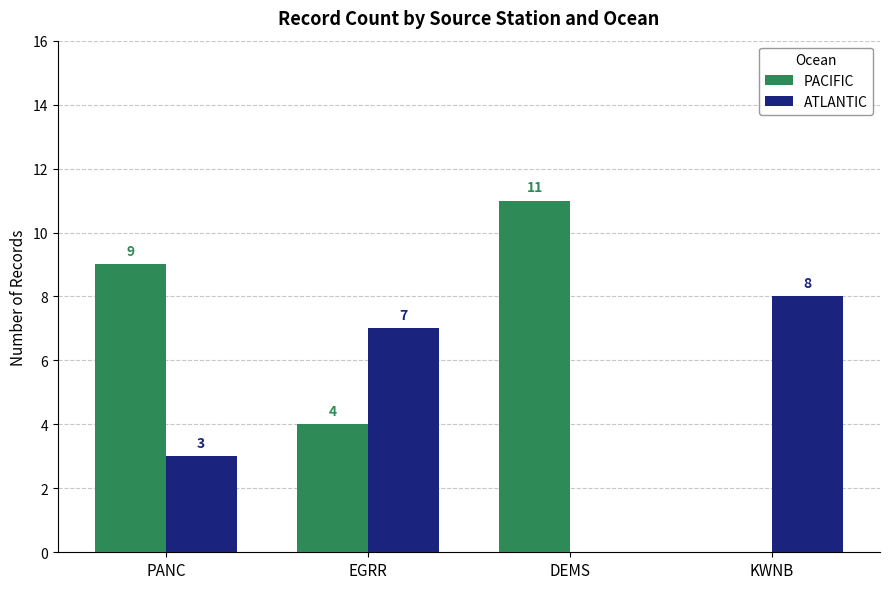

Is it true that ATLANTIC equals 7 at EGRR?

True